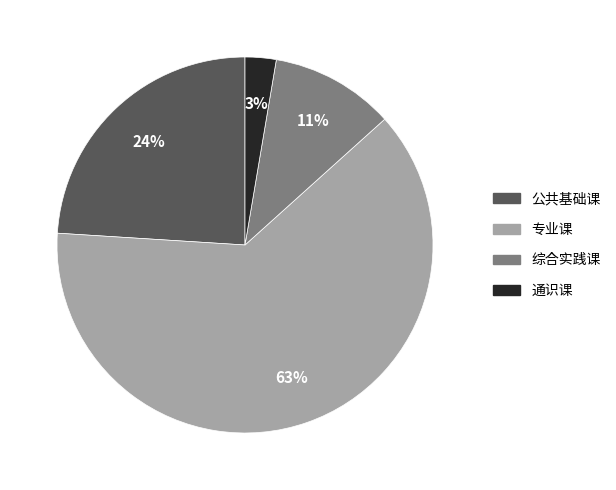

To the nearest percent, what is the average slice percentage?

25%